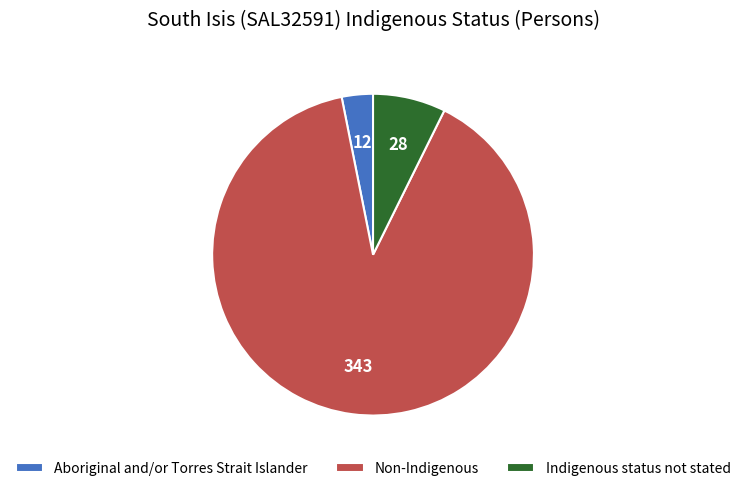

The Non-Indigenous slice represents 84% of the pie. True or false?

False